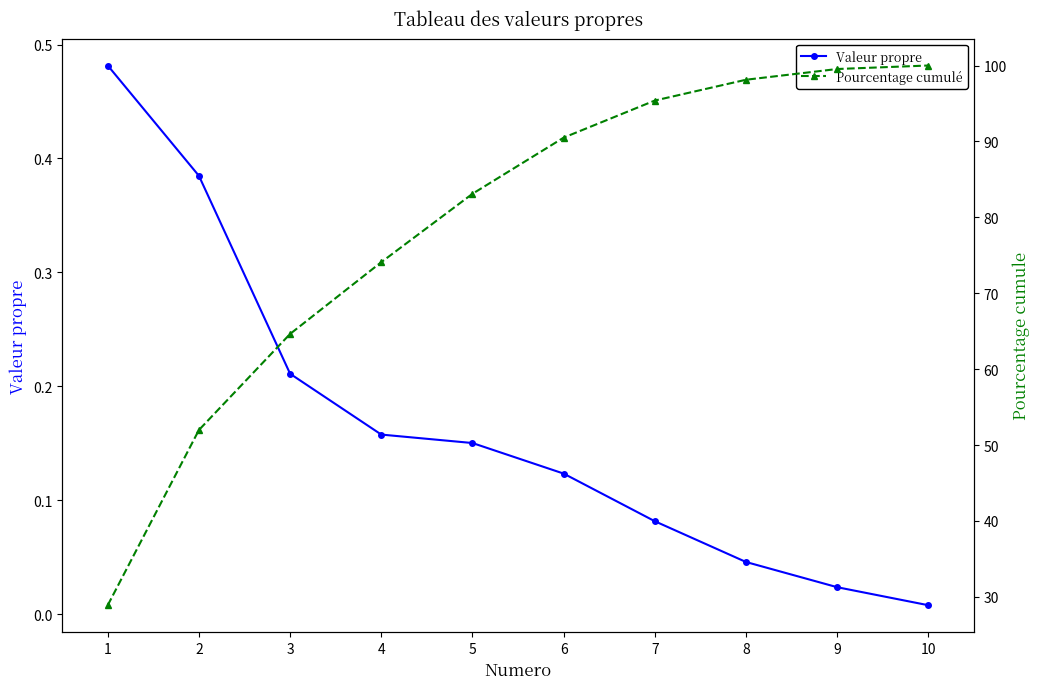

What is the value of the Valeur propre point at the 6th from the left?

0.1